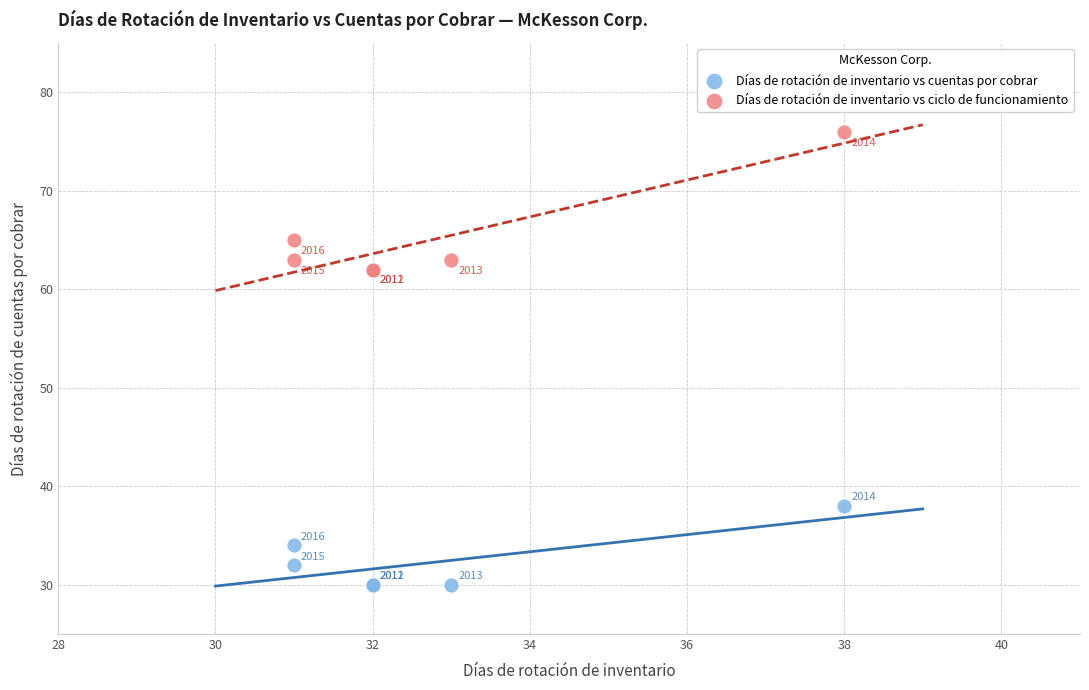

Which series reaches the maximum Y coordinate?

Días de rotación de inventario vs ciclo de funcionamiento